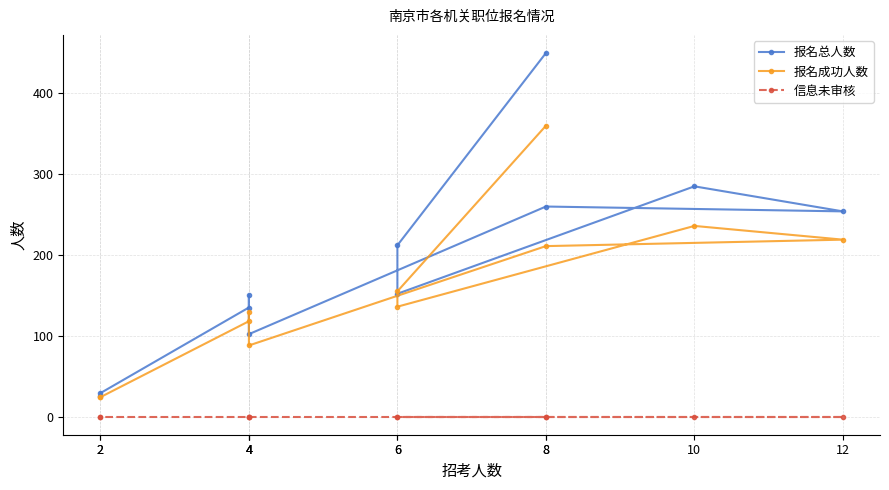

Rank the series by their average value, from highest to lowest.

报名总人数, 报名成功人数, 信息未审核